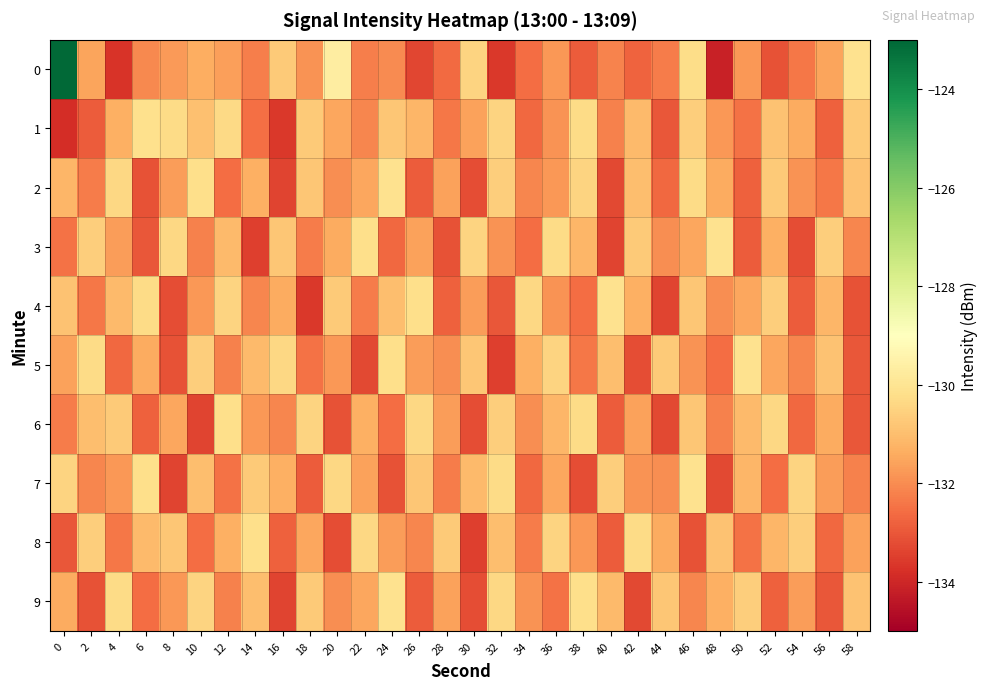

What is the maximum value shown in the chart?

-123.1